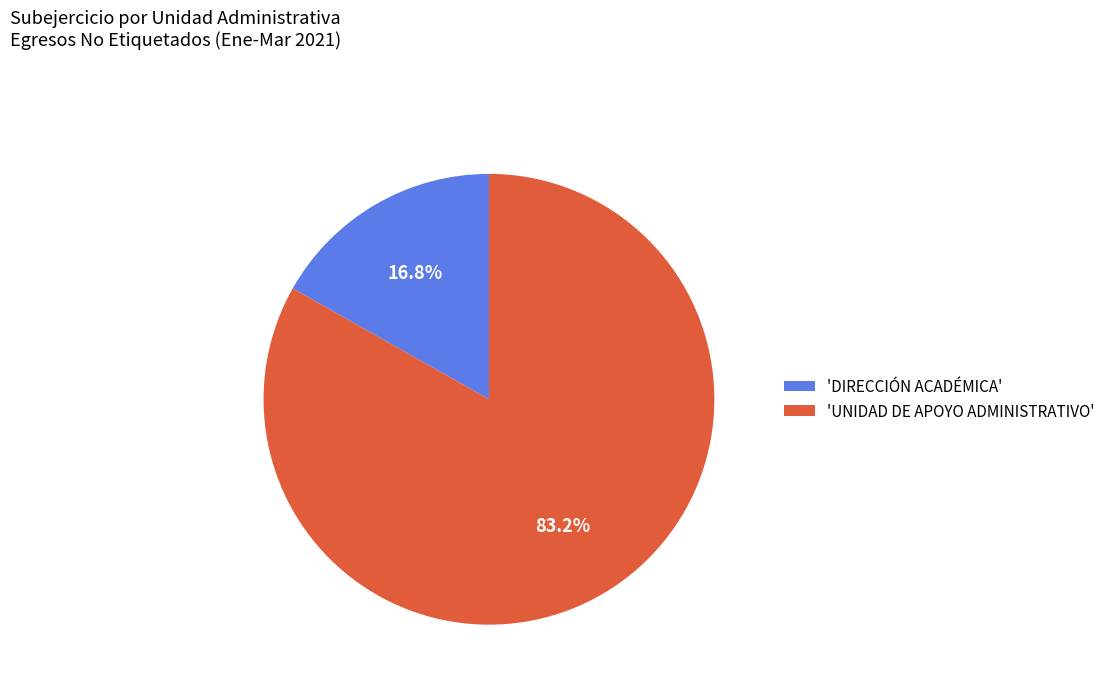

Does any single category account for the majority?

Yes